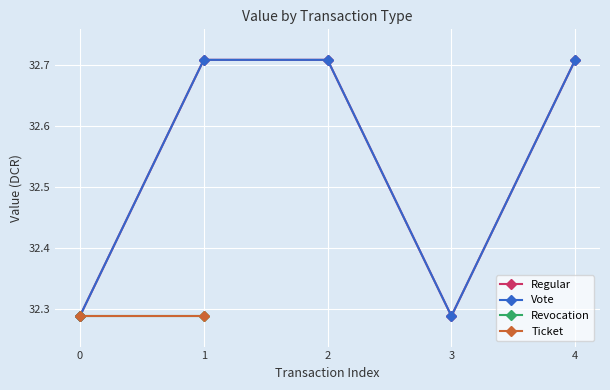

True or false: Vote has more than 0 points higher than both neighbors.

False